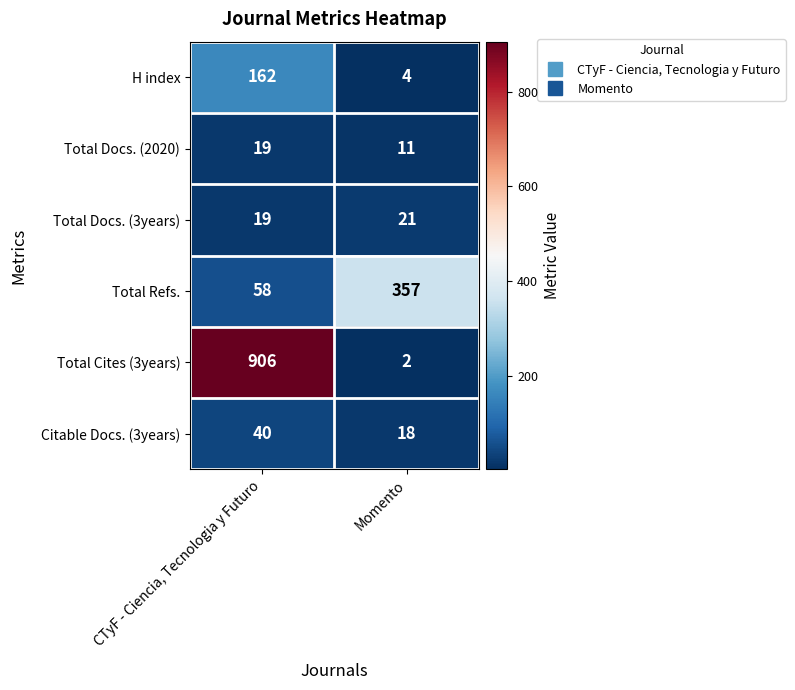

The value of Total Docs. (3years) at CTyF - Ciencia, Tecnologia y Futuro is 13. True or false?

False